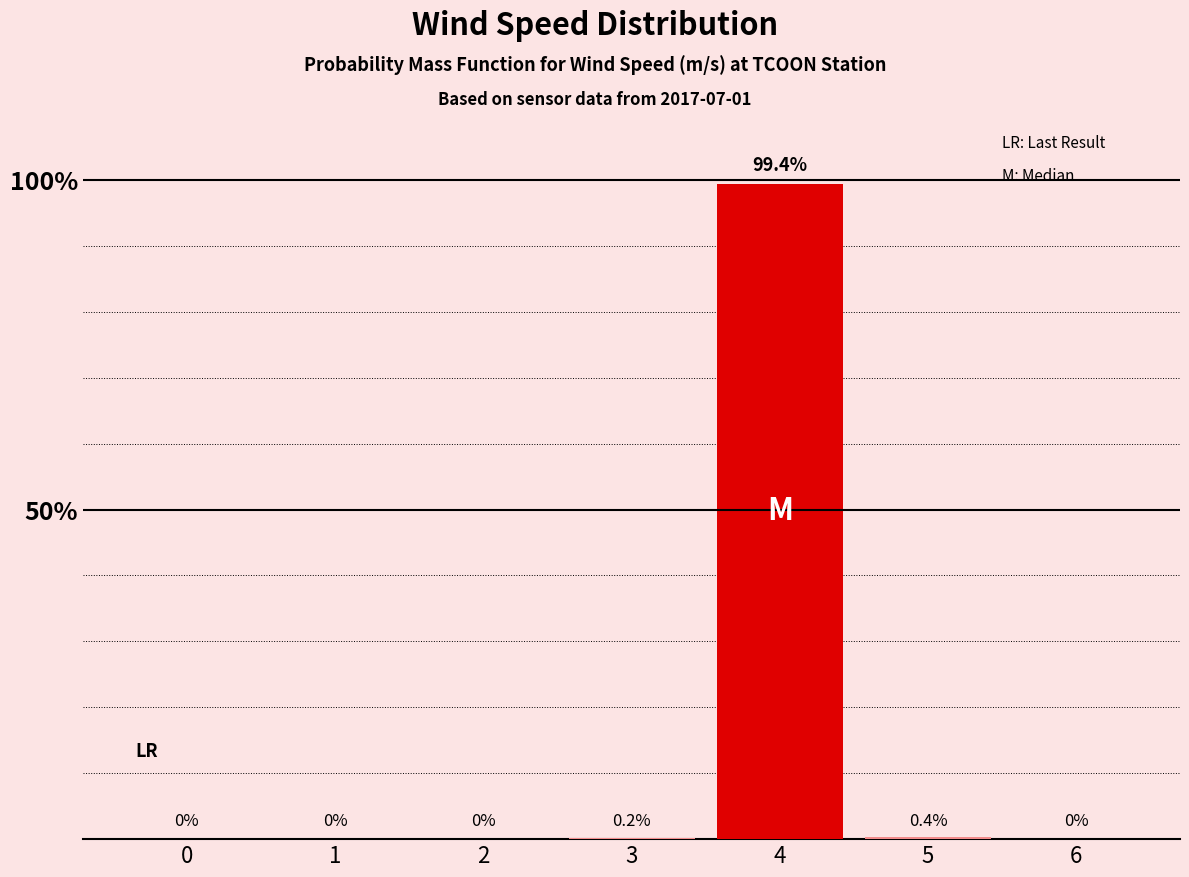

At which label is the value closest to 49?

5